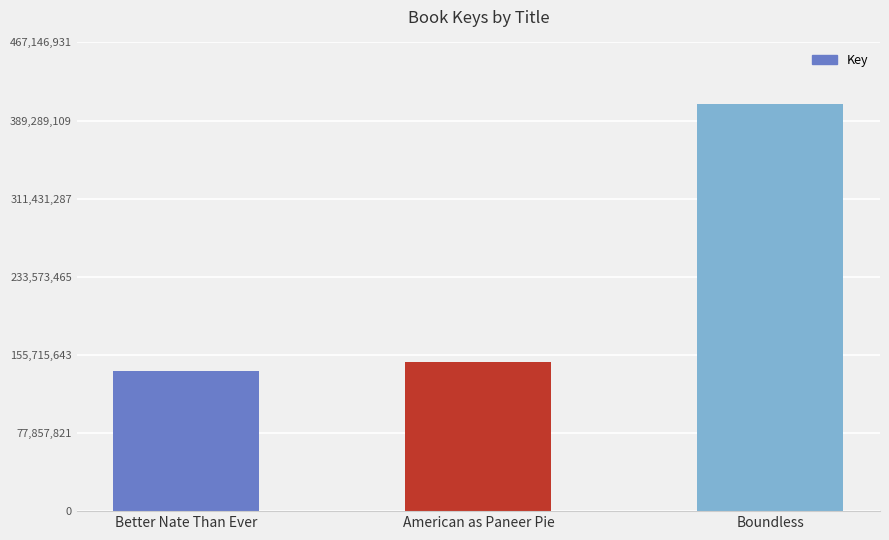

True or false: the data shows 148308781 at American as Paneer Pie.

True